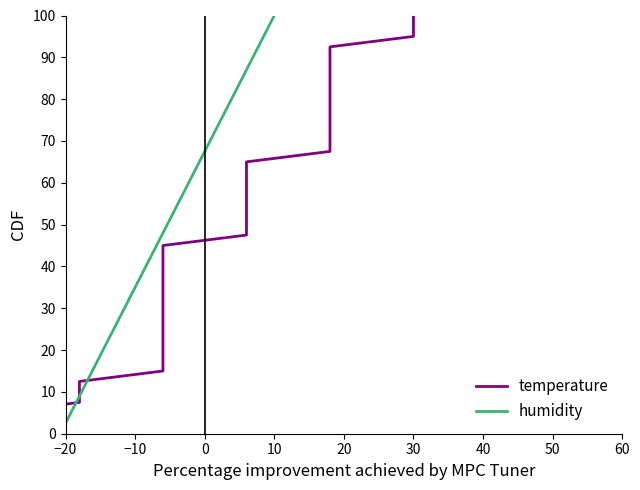

How many distinct data groups are displayed?

2